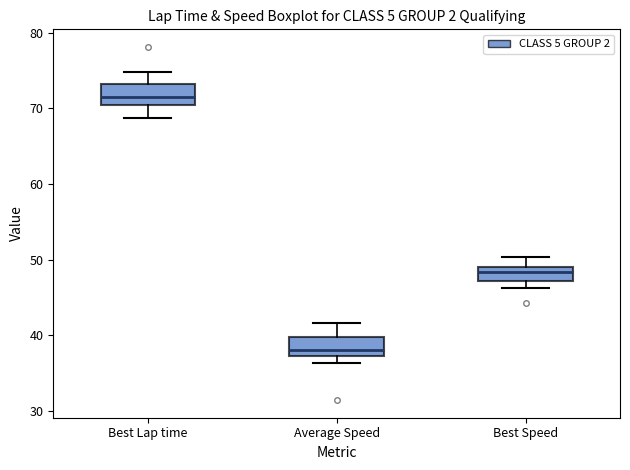

Which box's median line is the lowest?

Average Speed